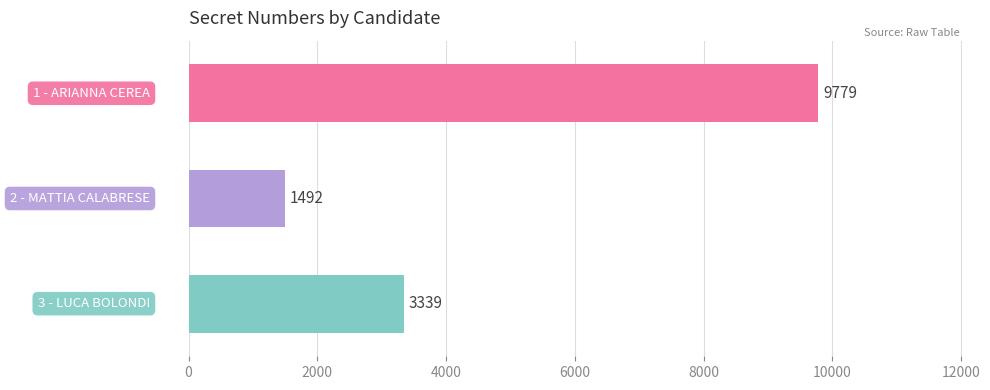

What is the sum of the values at 3 - LUCA BOLONDI and 1 - ARIANNA CEREA?

13118